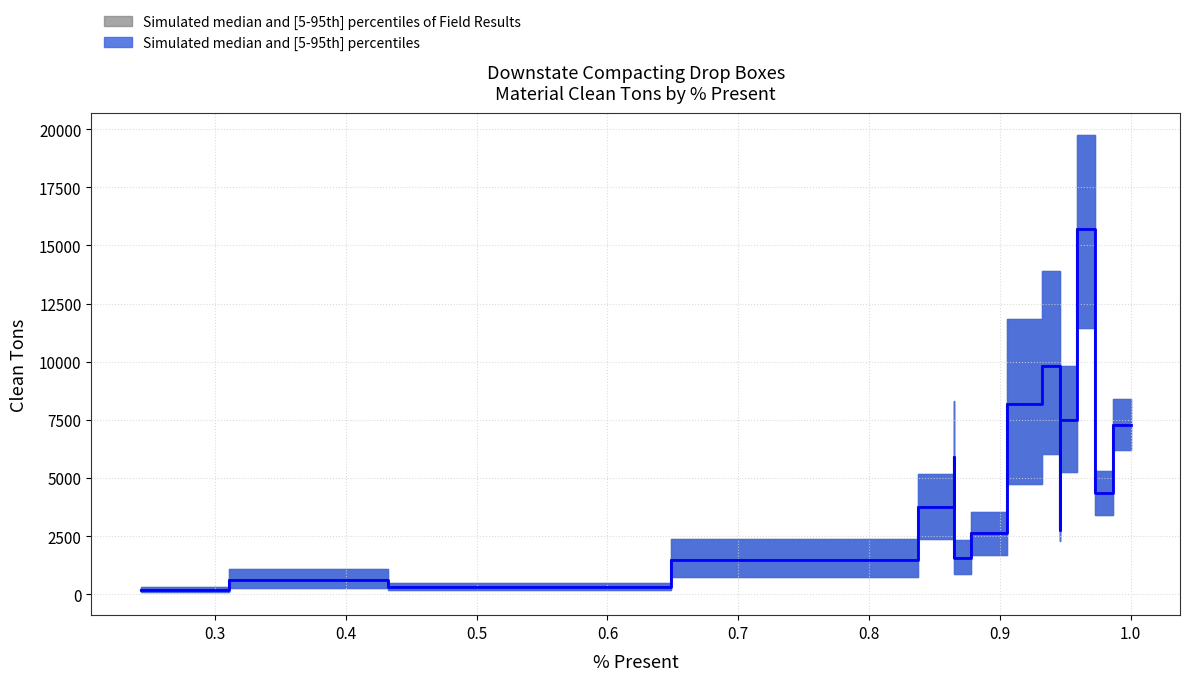

True or false: Clean Tons Median and Field Results Median cross at least once.

False